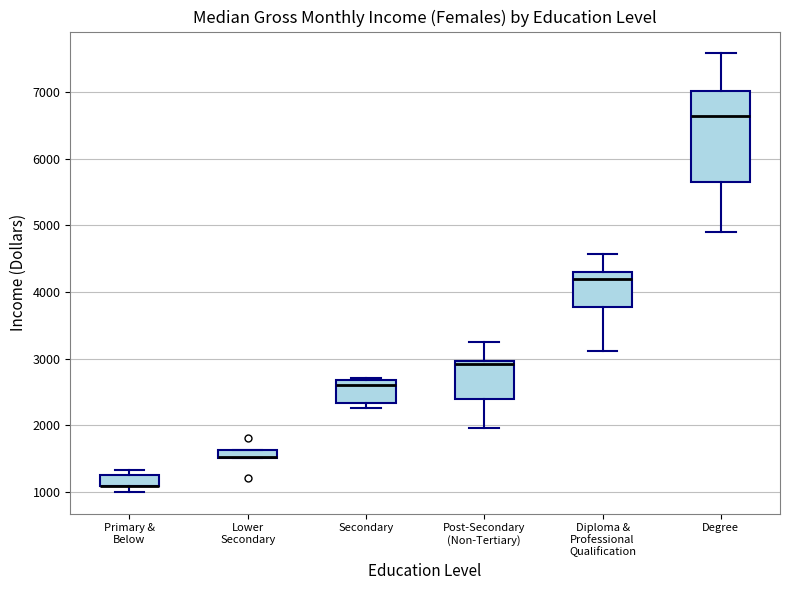

Where is the lower edge of the box for Post-Secondary (Non-Tertiary) on the y-axis? The values are not printed on the chart, so give them approximately, as read against the axis.

2400